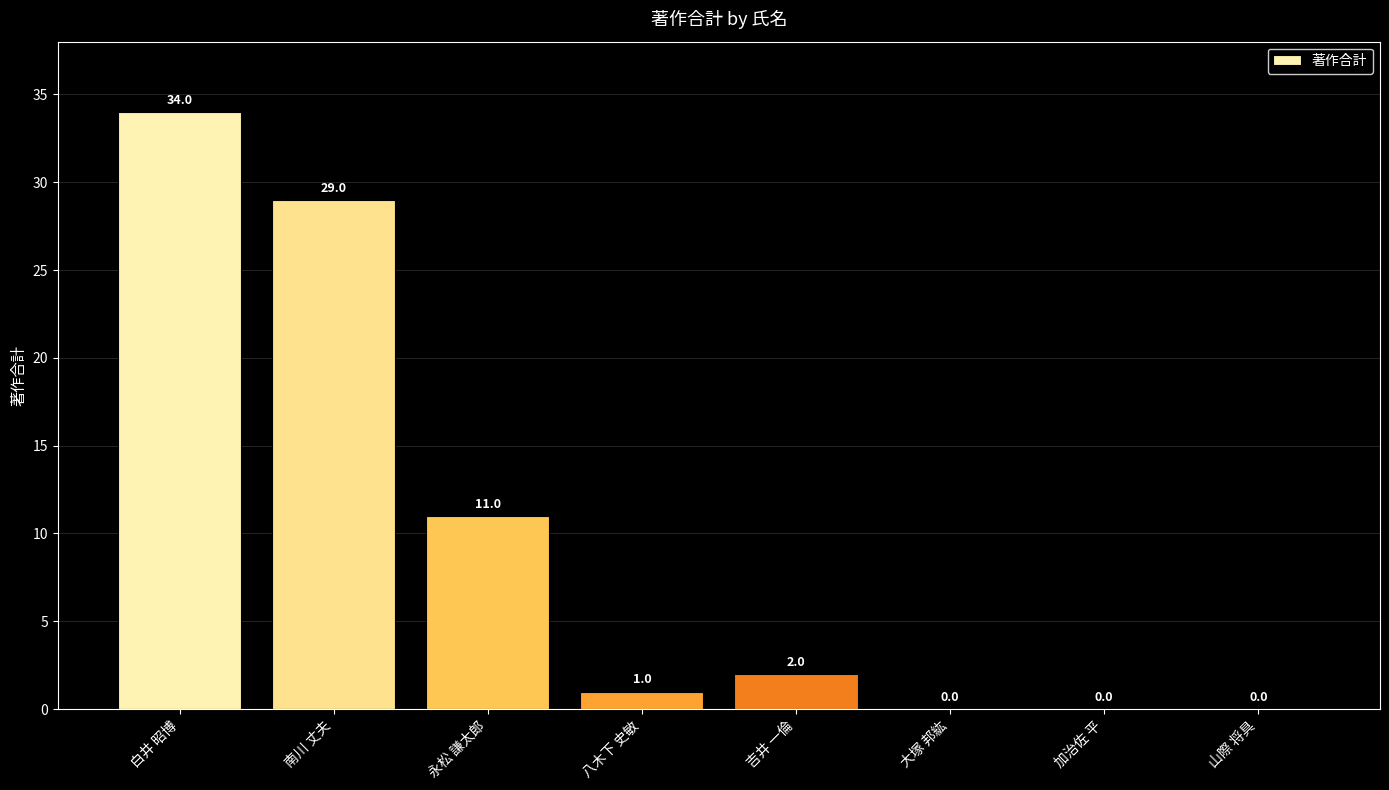

What is the change in value from 白井 昭博 to 加治佐 平?

-34